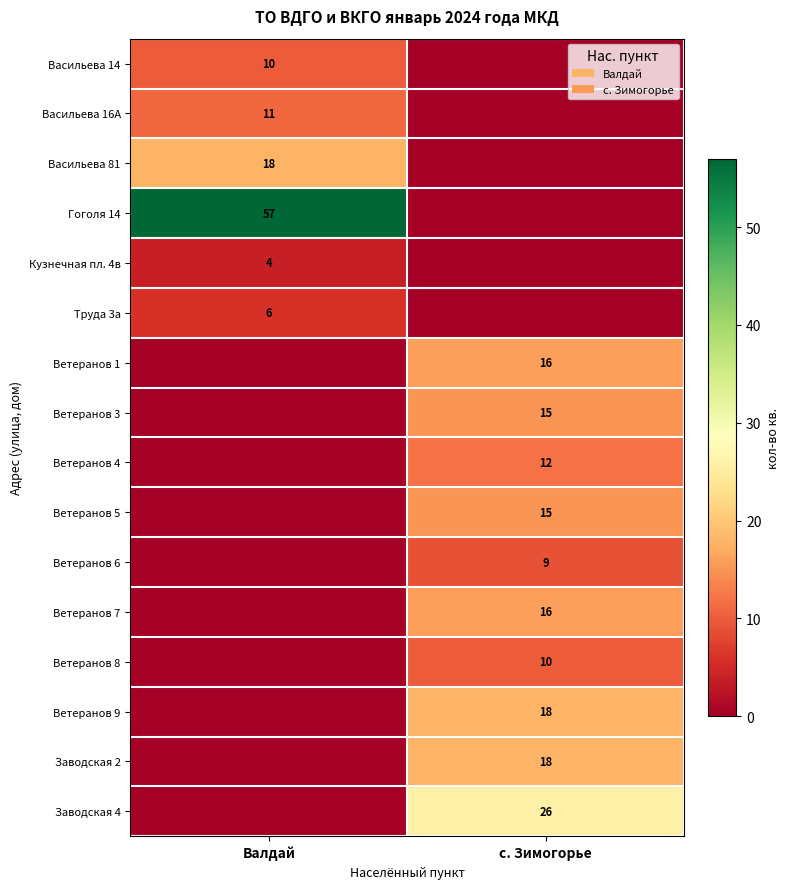

The value of Ветеранов 7 at с. Зимогорье is 8. True or false?

False